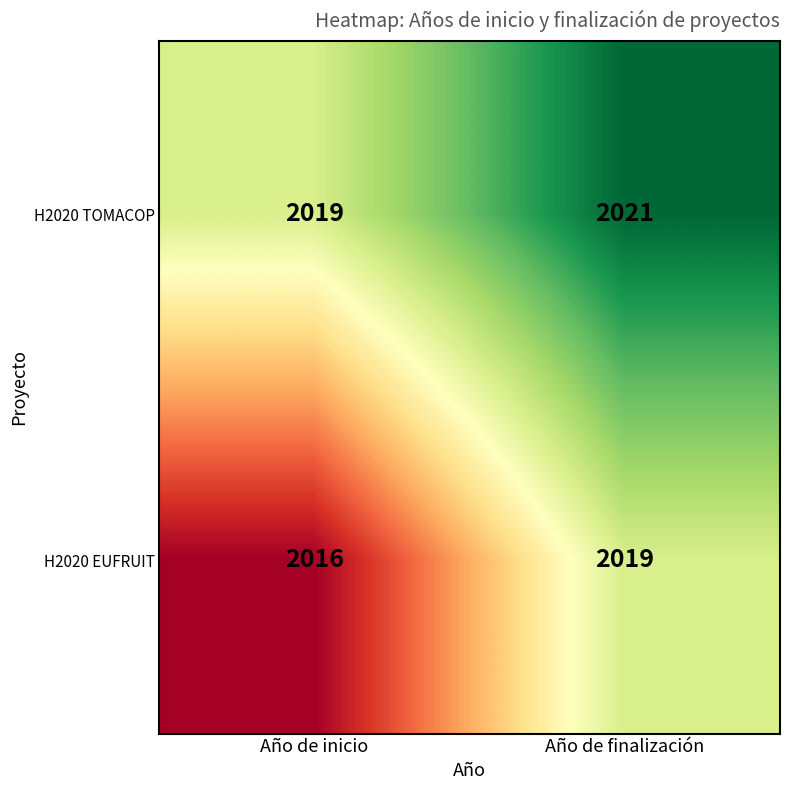

What is the maximum value shown in the chart?

2021